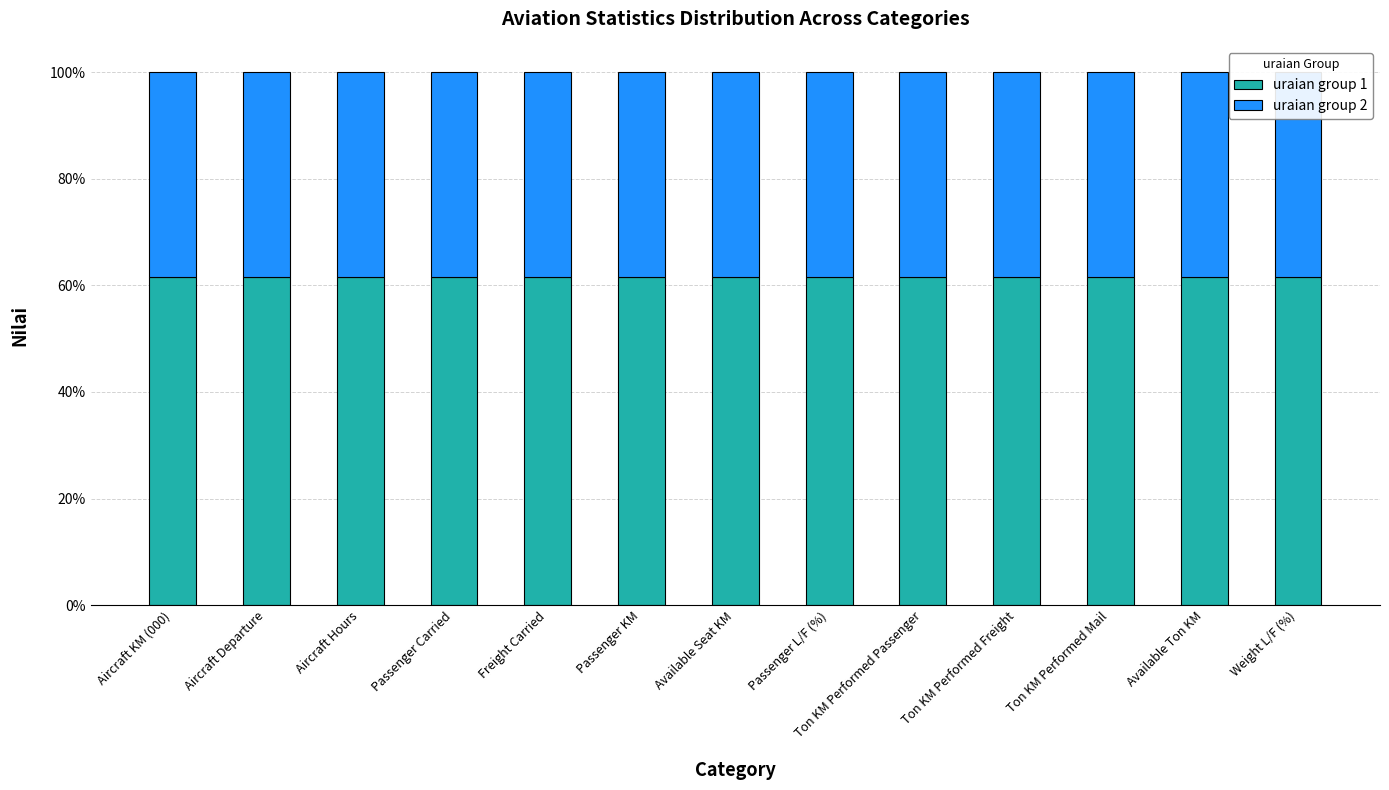

Reading right to left, what are all the values shown in this chart?

uraian group 1: 0.6	0.6	0.6	0.6	0.6	0.6	0.6	0.6	0.6	0.6	0.6	0.6	0.6
uraian group 2: 0.4	0.4	0.4	0.4	0.4	0.4	0.4	0.4	0.4	0.4	0.4	0.4	0.4